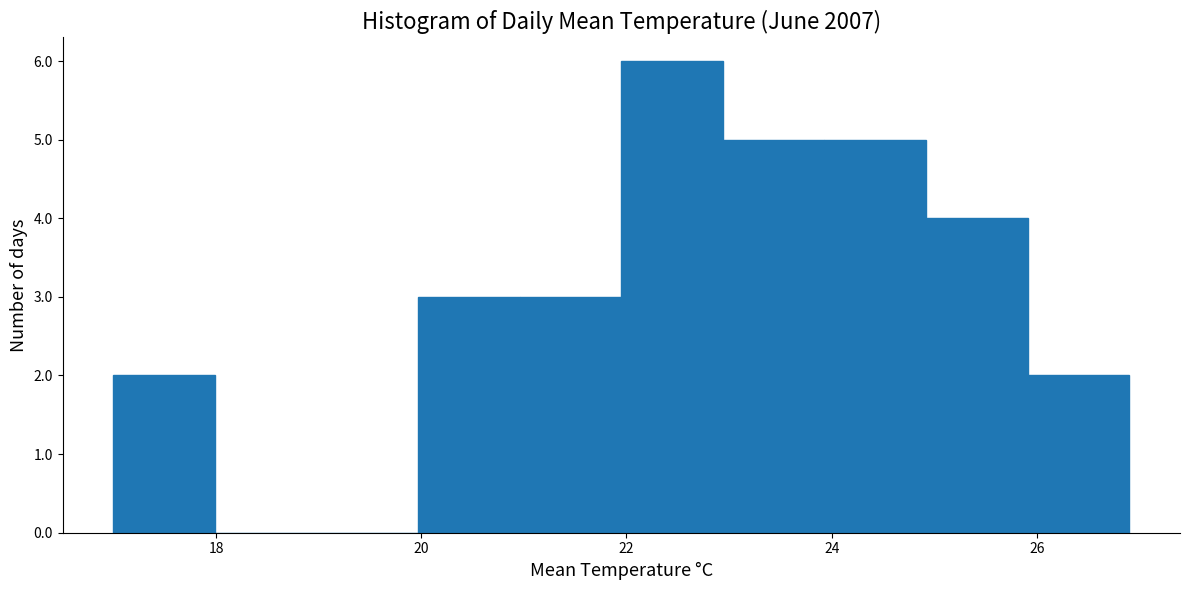

Reading left to right, transcribe this chart: for each bar, give the range it covers on the x-axis and its height. Neither the bar edges nor the heights are printed on the chart, so give them approximately, as read against the axes.

17 to 18: 2
18 to 19: 0
19 to 20: 0
20 to 21: 3
21 to 22: 3
22 to 23: 6
23 to 24: 5
24 to 25: 5
25 to 26: 4
26 to 27: 2